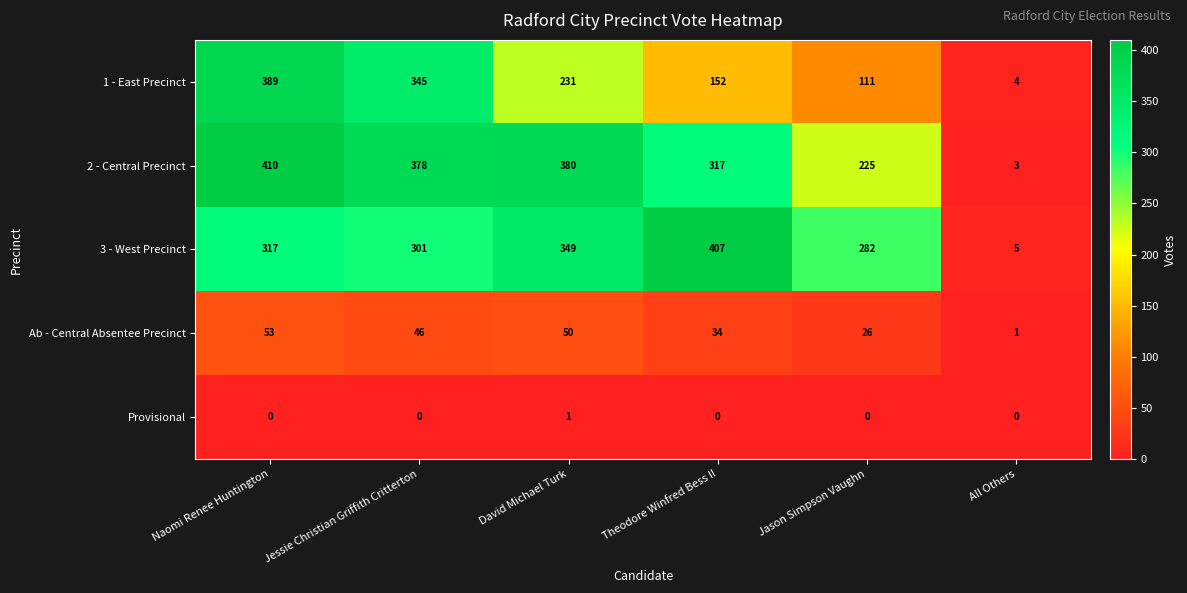

The value of Provisional at Jessie Christian Griffith Critterton is -1. True or false?

False